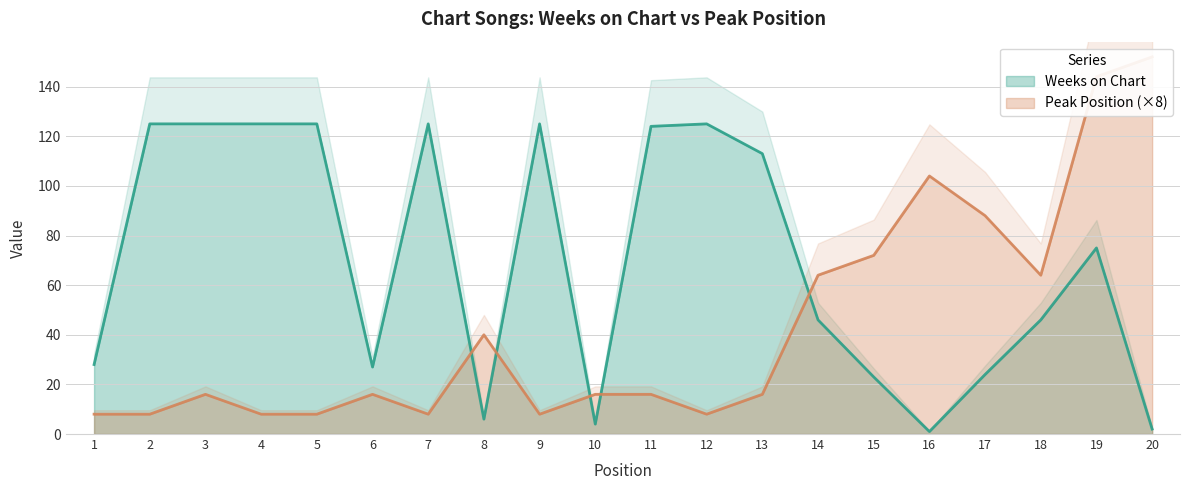

The value of Weeks on Chart at 14 is 46. True or false?

True